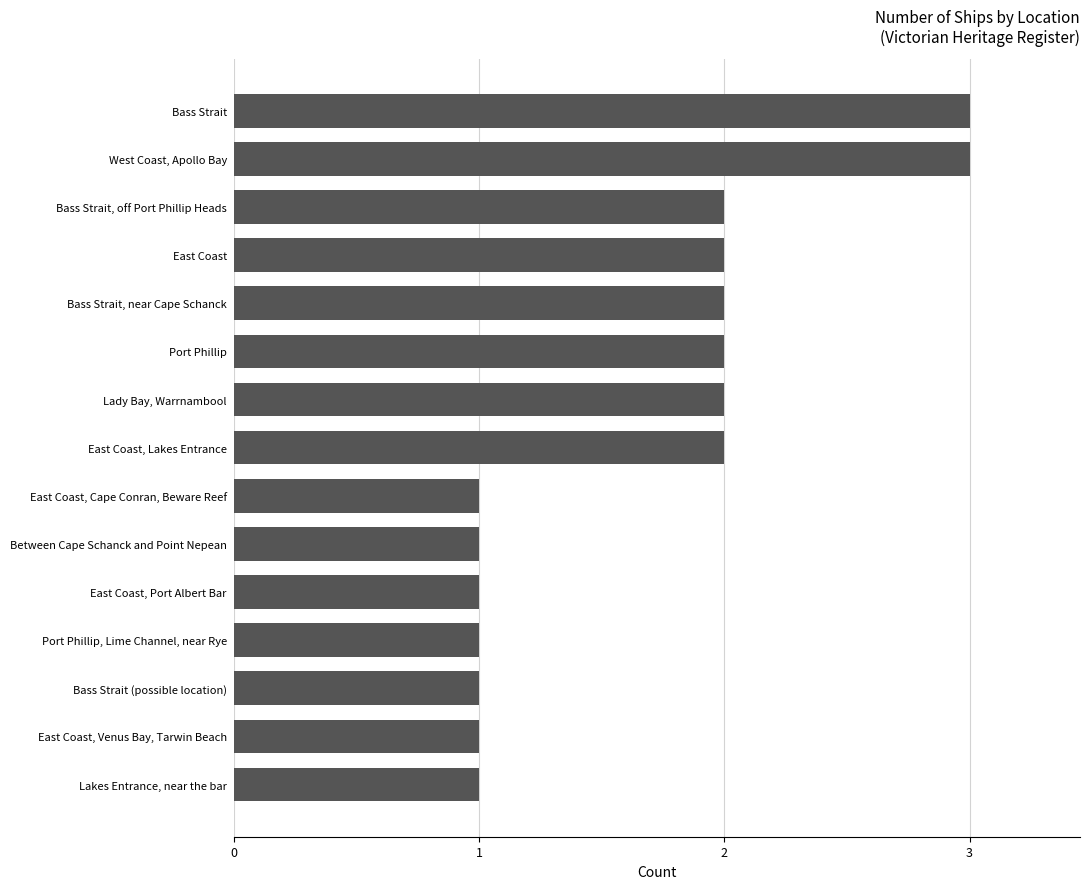

Count the number of categories in the chart.

15